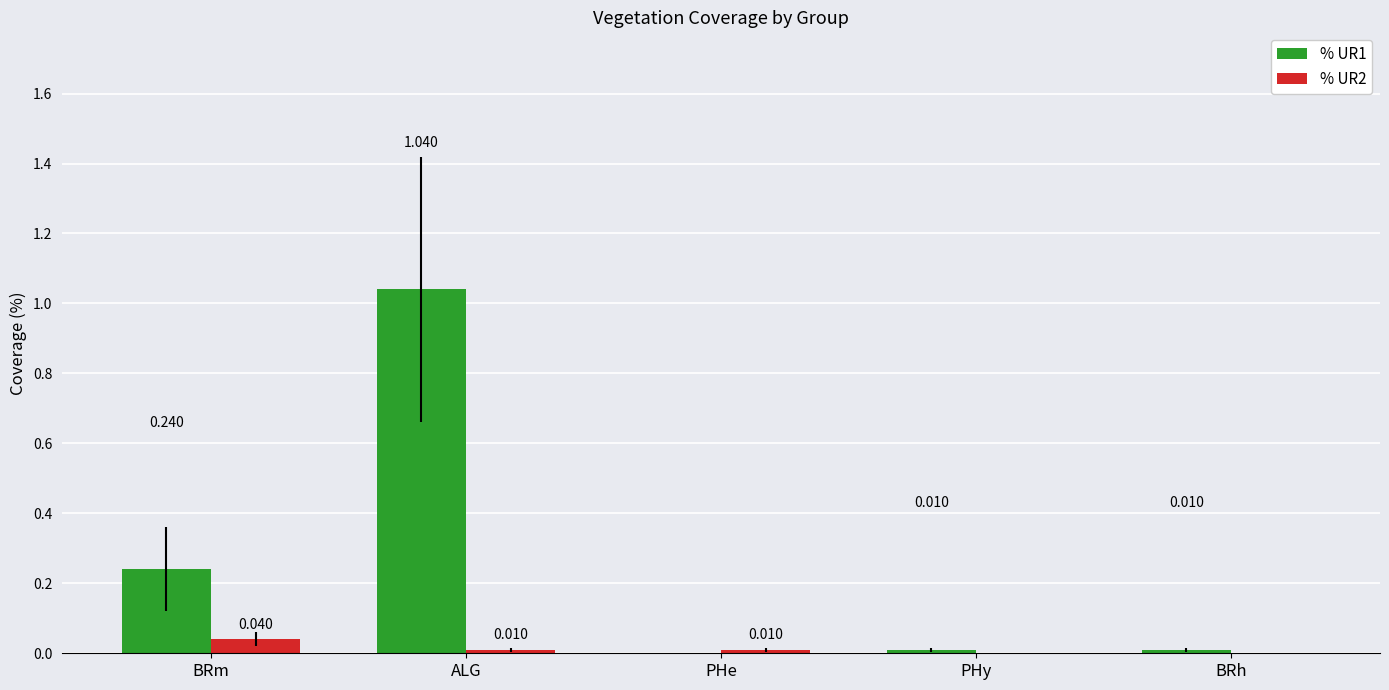

At which category is the sum across all series the highest?

ALG